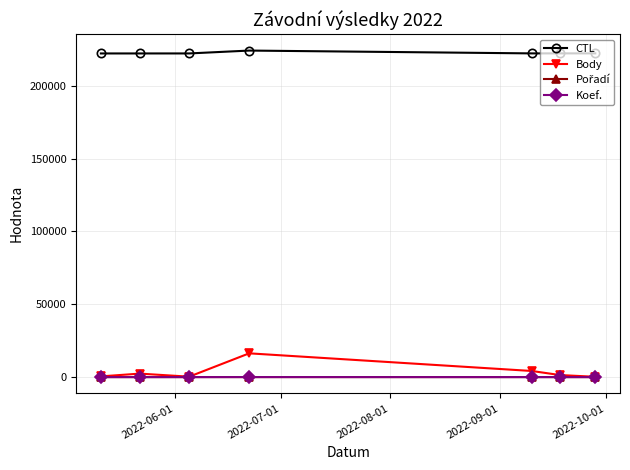

What is the sum of all Koef. values?

54